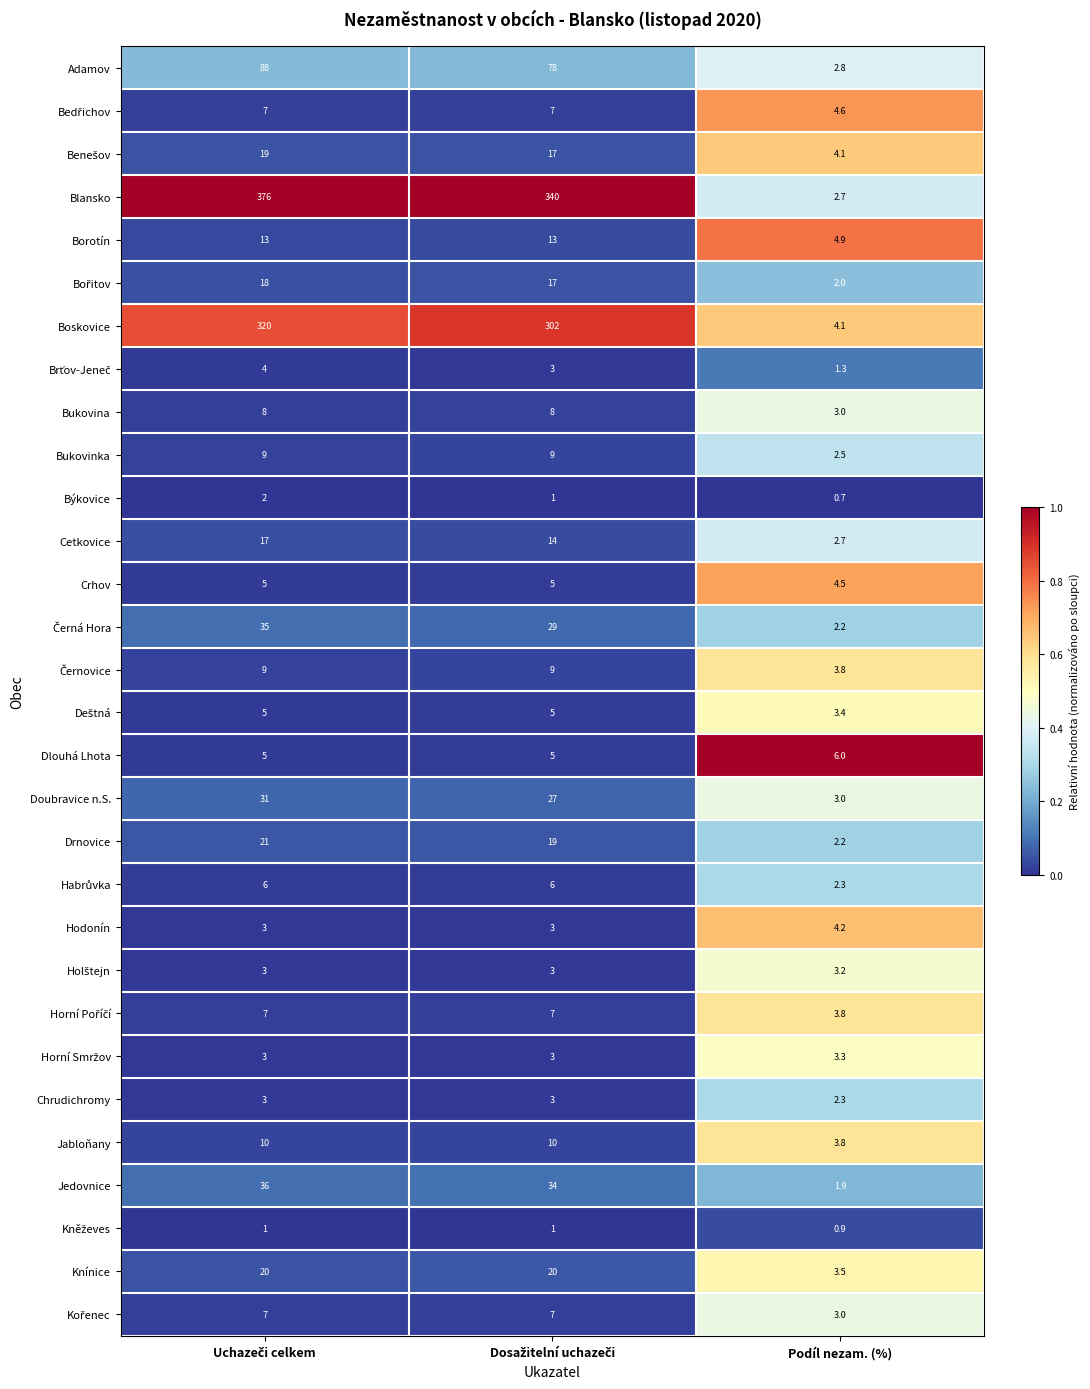

What is the difference between the maximum and minimum values in the Jabloňany series?

6.2